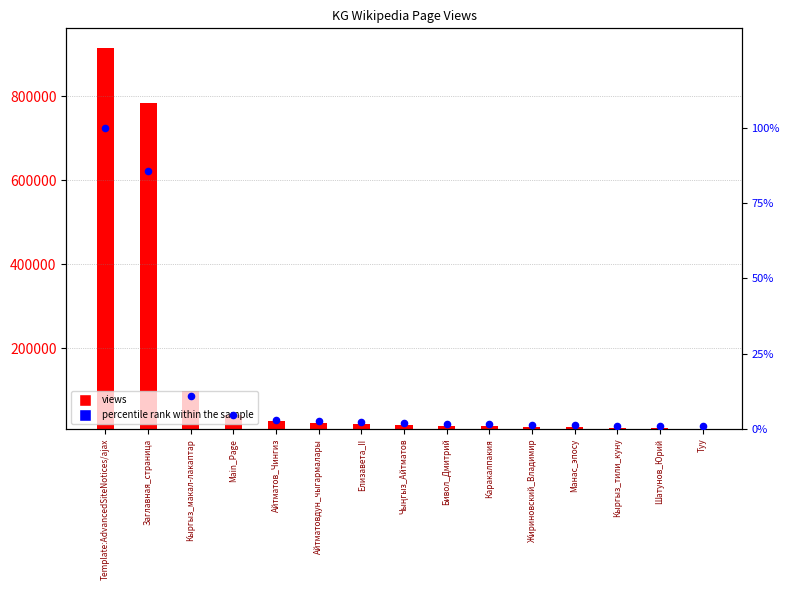

Which series reaches the maximum Y coordinate?

views